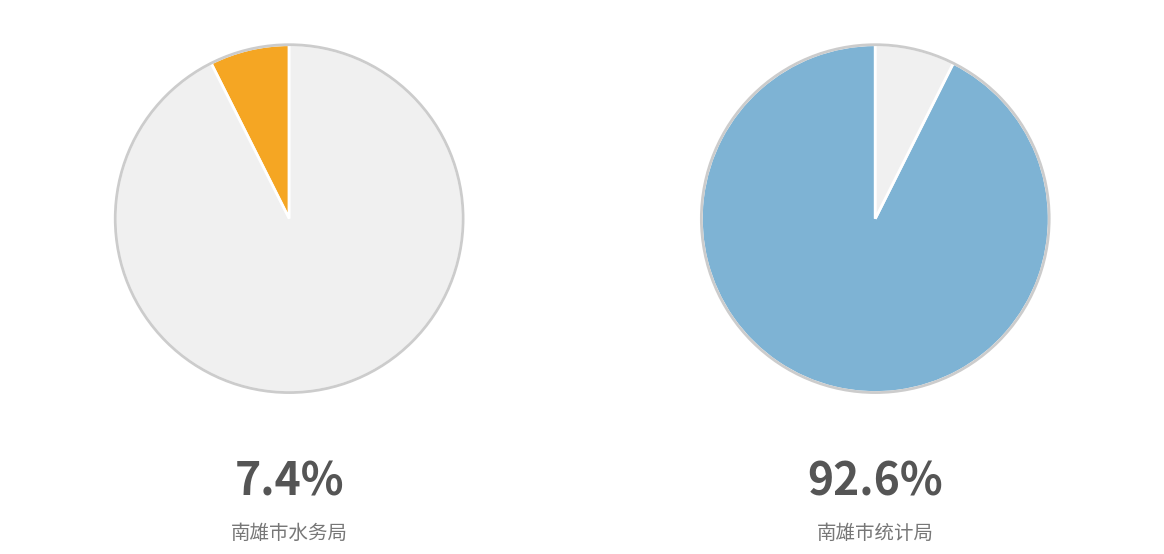

Combined, do 南雄市统计局 and 南雄市水务局 account for over 50%?

Yes